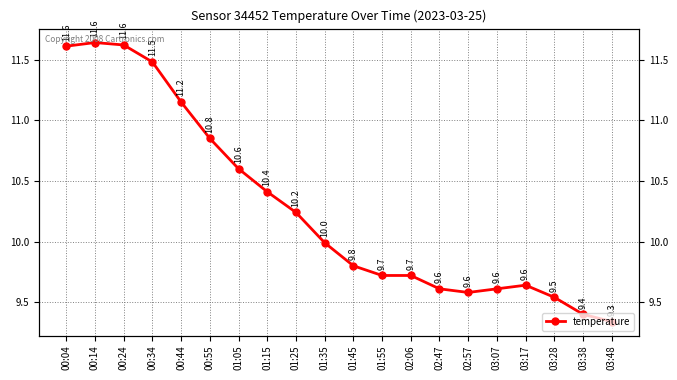

Reading right to left, extract all data points from this chart.

9.3	9.4	9.5	9.6	9.6	9.6	9.6	9.7	9.7	9.8	10.0	10.2	10.4	10.6	10.8	11.2	11.5	11.6	11.6	11.6